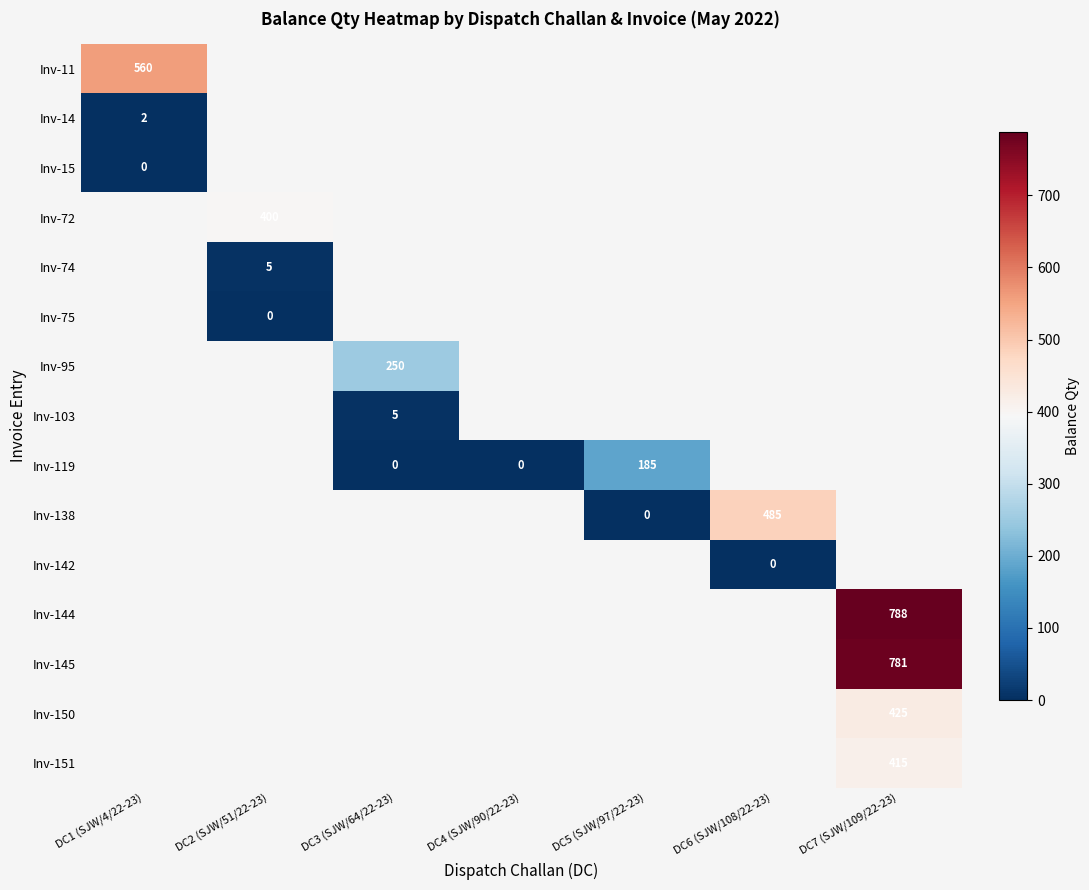

How many categories are shown in the chart?

7